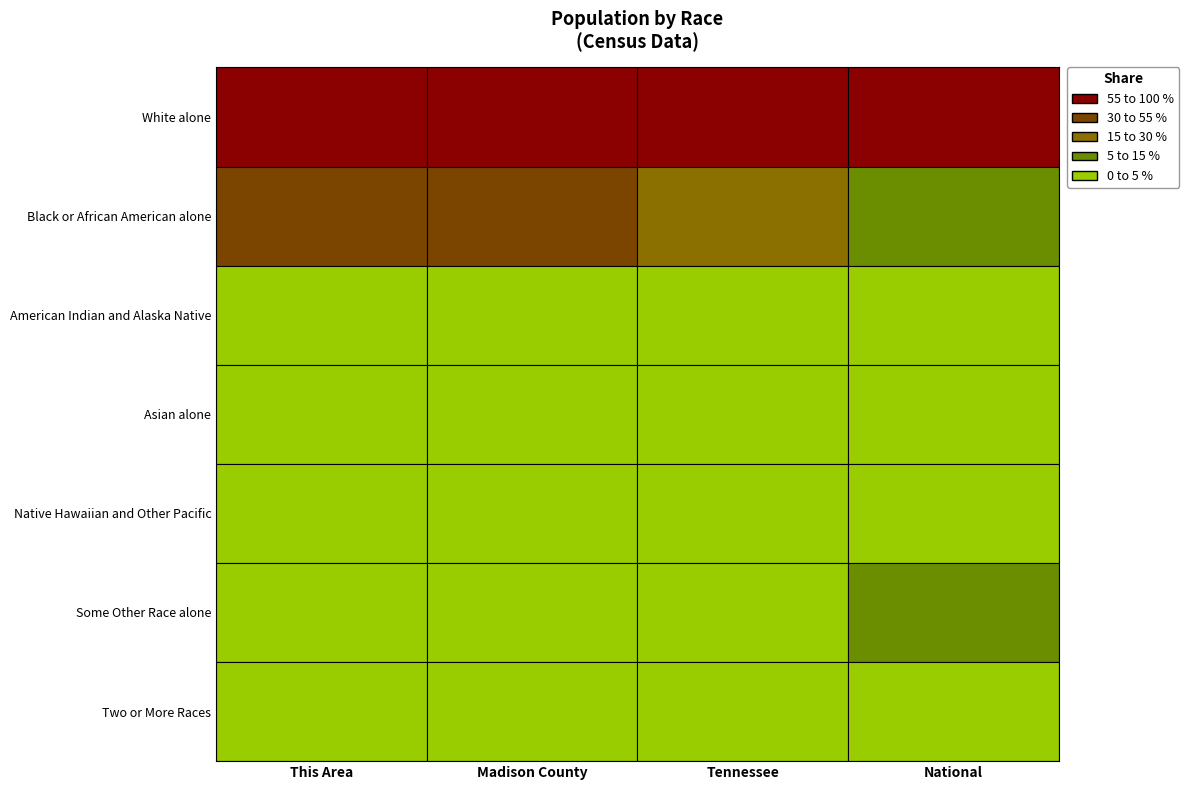

Is it true that Asian alone equals 91242 at Tennessee?

True